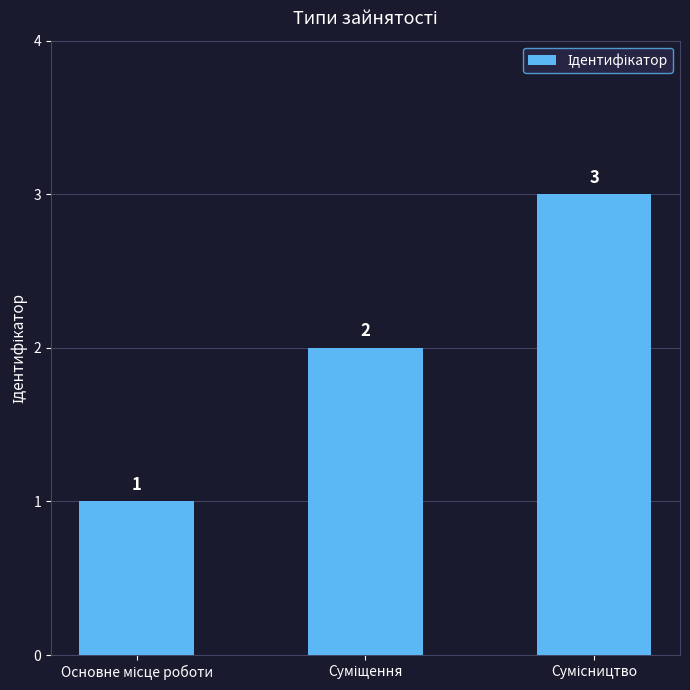

What is the value of the 3rd bar from the left?

3